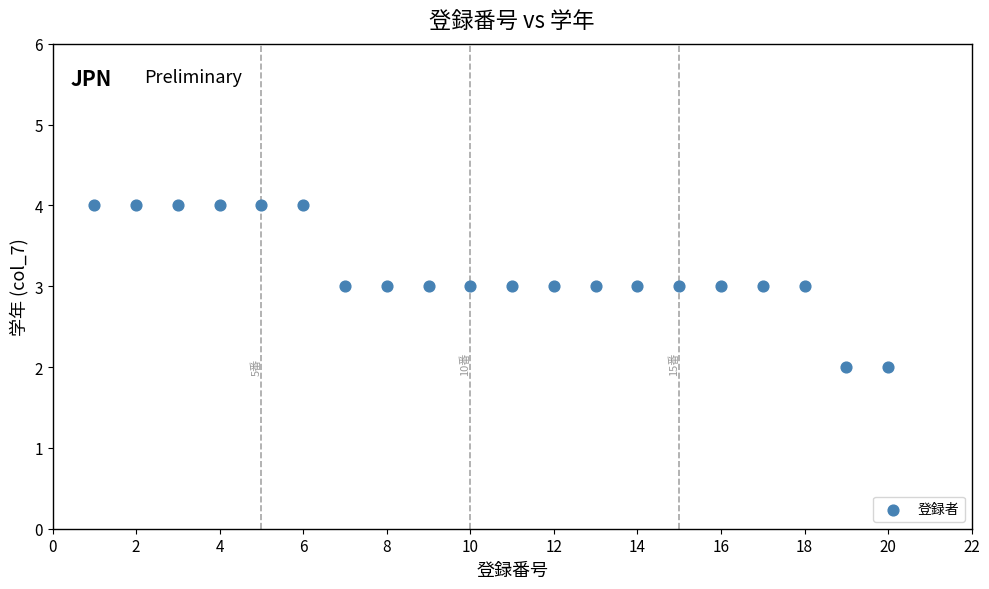

What is the range of X values (max minus min)?

19